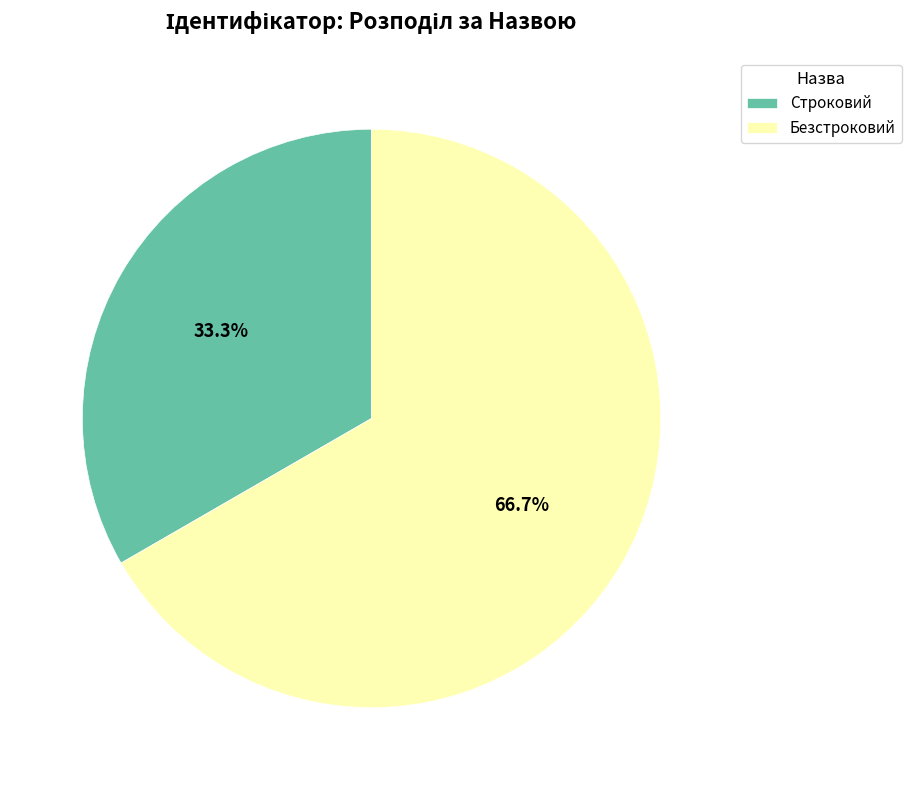

Is there a majority slice in this chart?

Yes